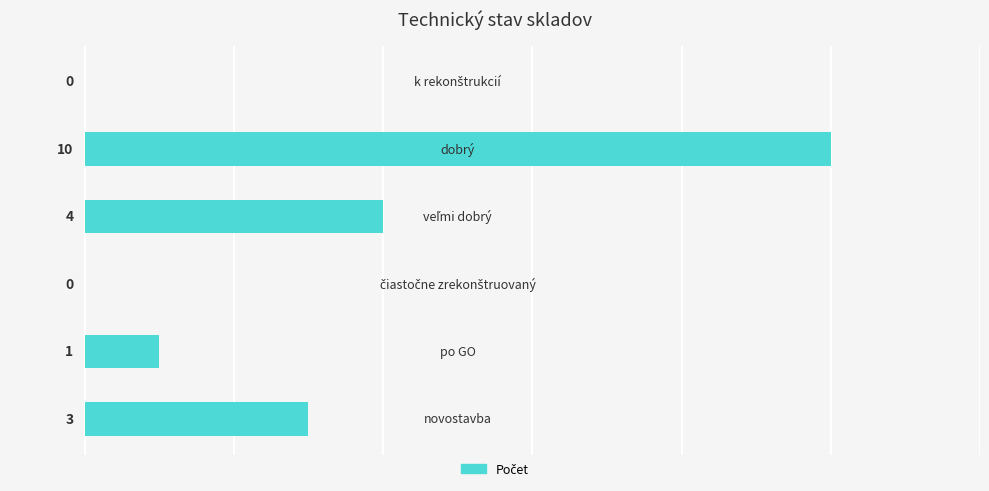

What is the greatest value displayed?

10